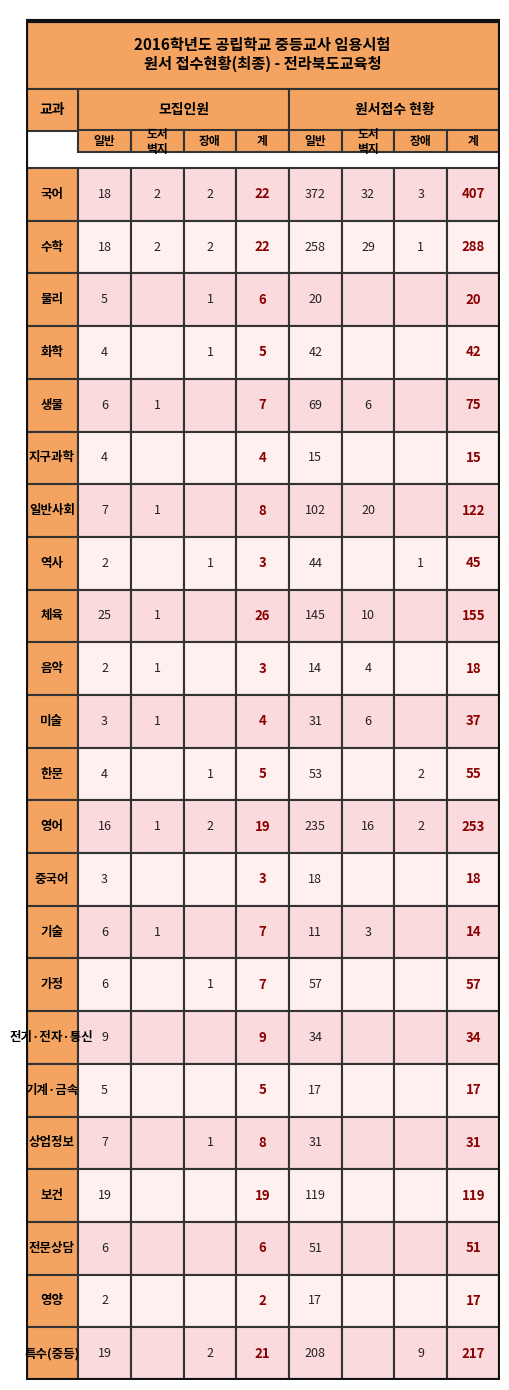

What is the difference between the second highest and minimum values in the 체육 series?

145